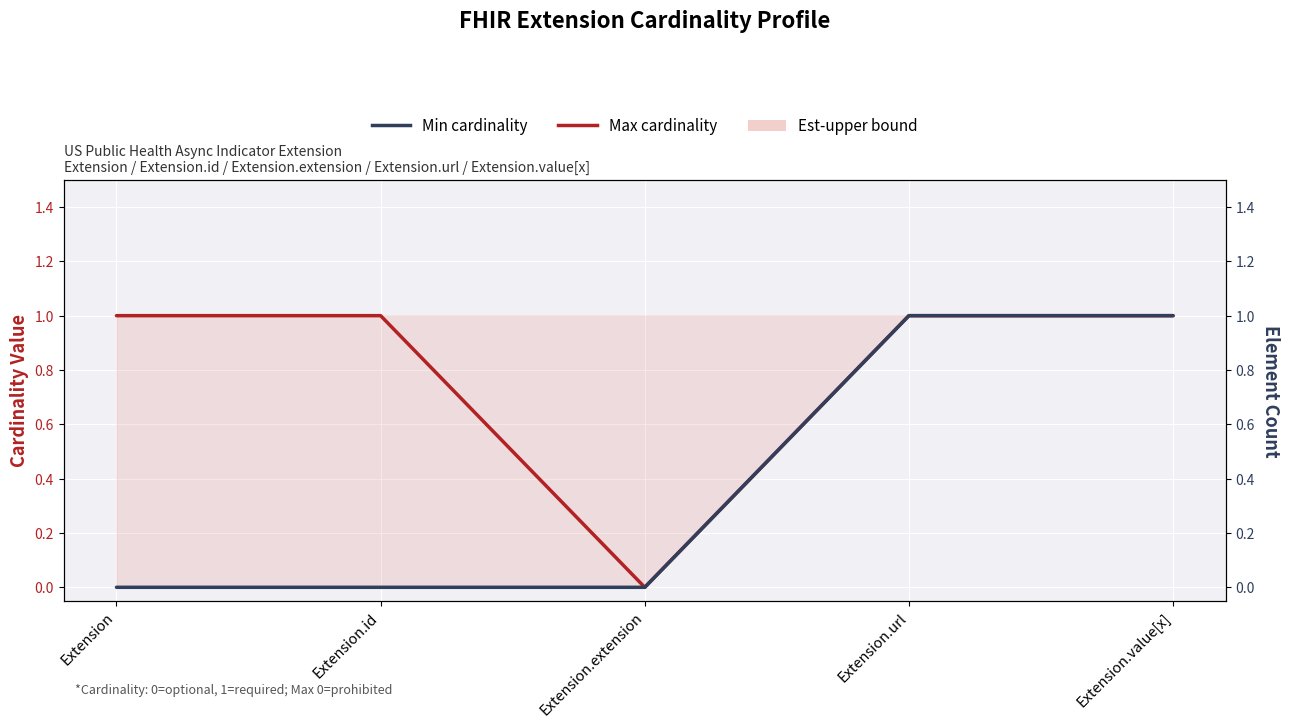

Reading left to right, extract all data points from this chart.

Max cardinality: 1	1	0	1	1
Min cardinality: 0	0	0	1	1